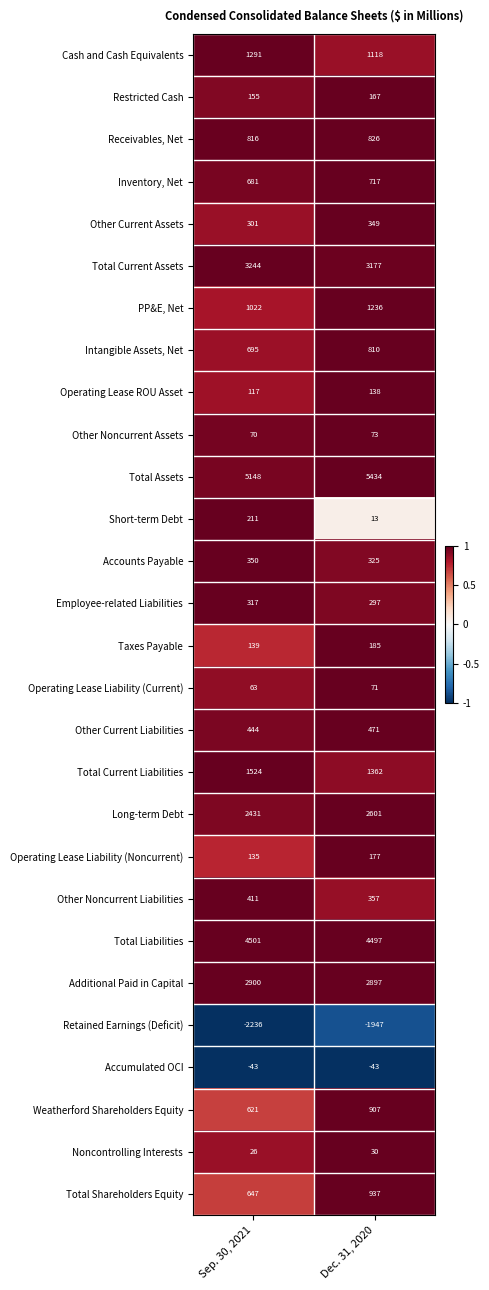

Which label corresponds to the smallest value in the chart?

Sep. 30, 2021